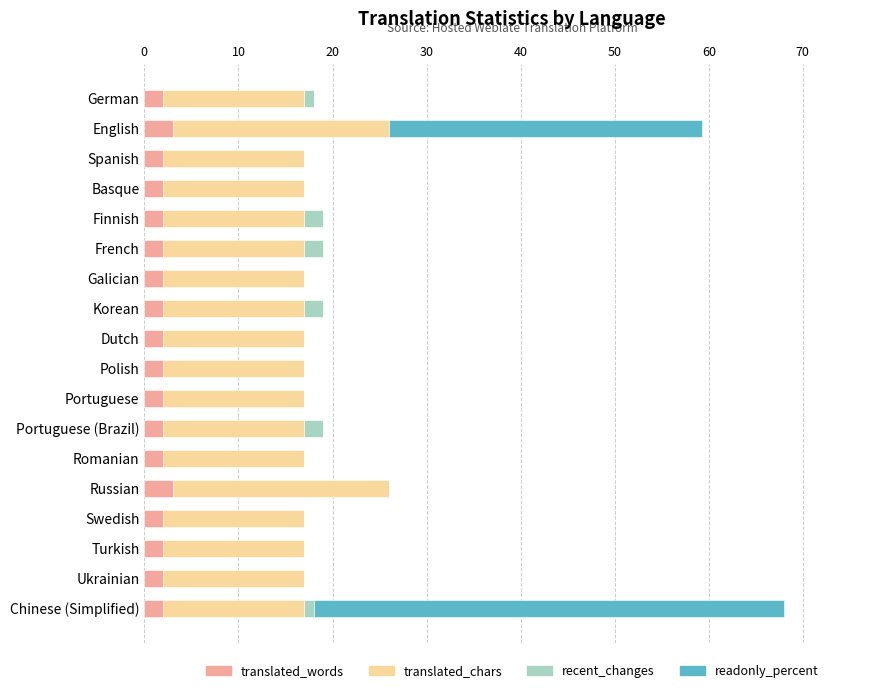

What is the sum of the translated_words values at Finnish and Turkish?

4.0